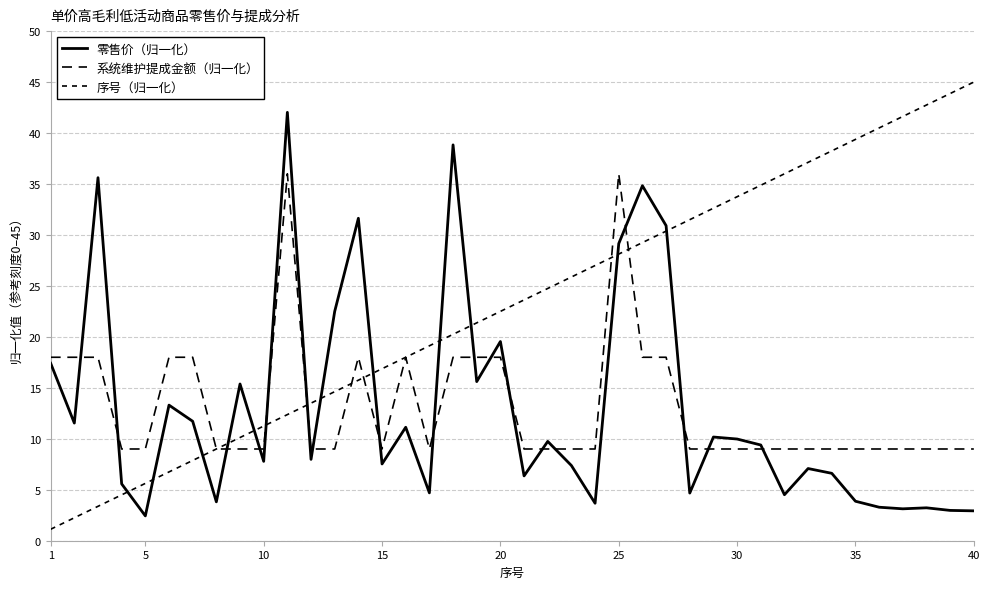

What is the lowest value of the 零售价（归一化） series?

2.4